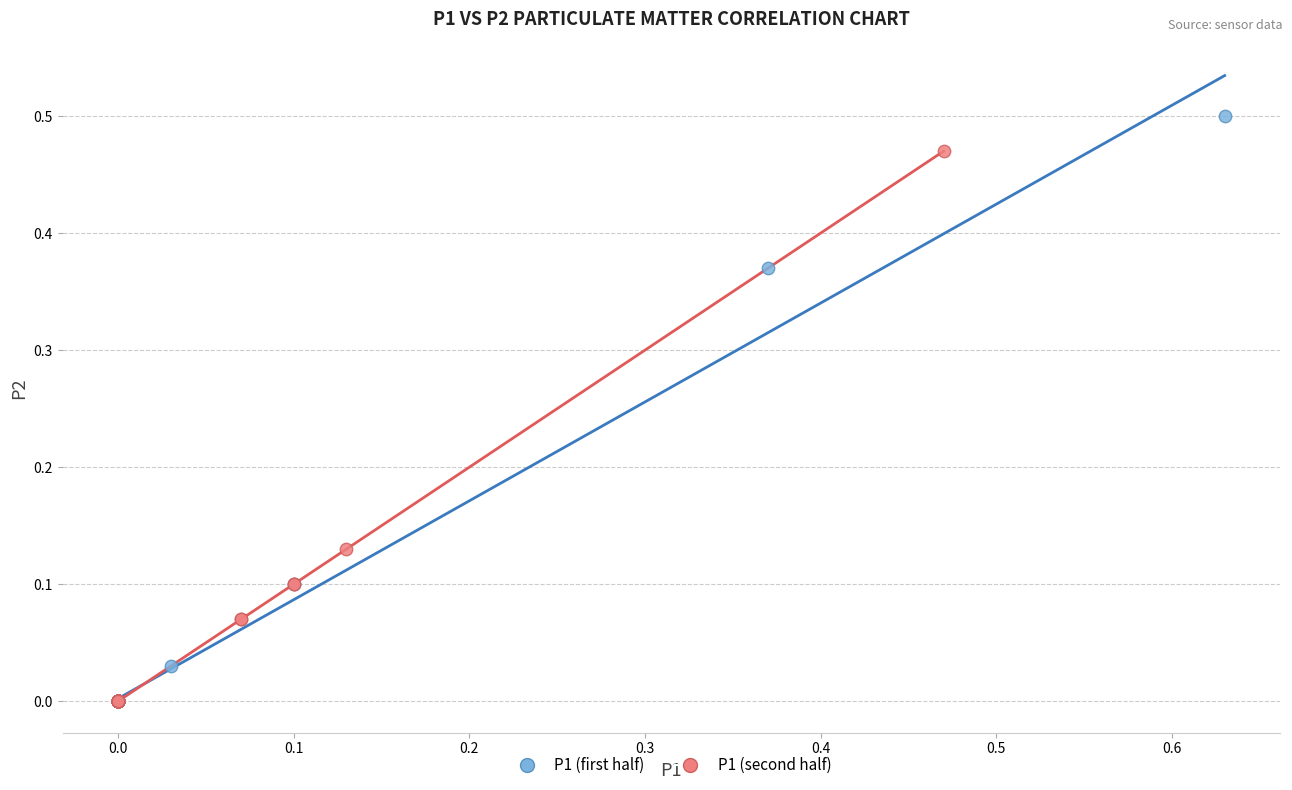

Which series has the widest spread of Y values?

P1 (first half)